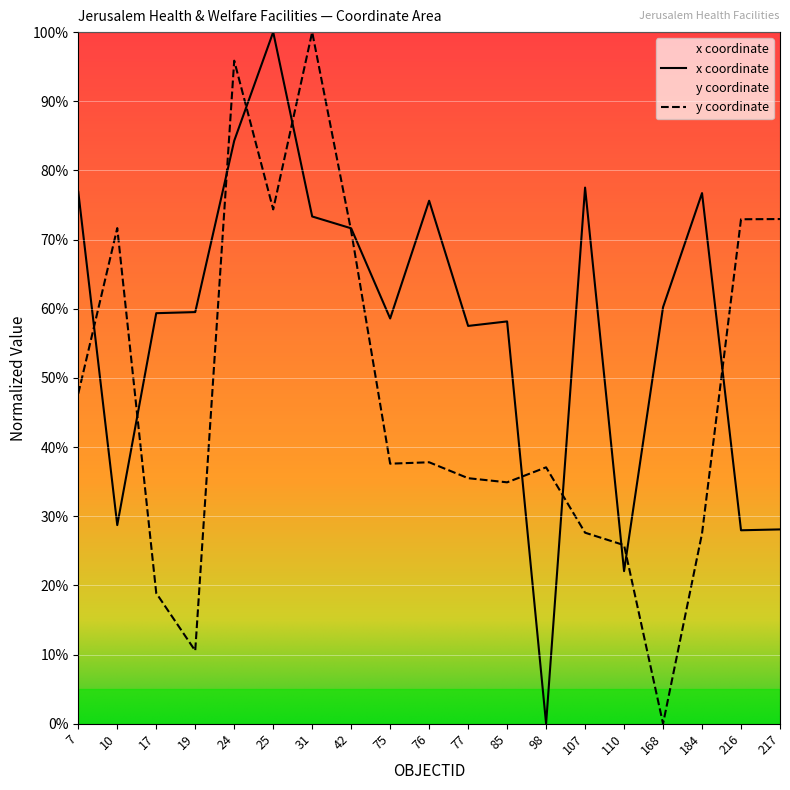

Between which two adjacent categories do y and x first intersect?

7 and 10